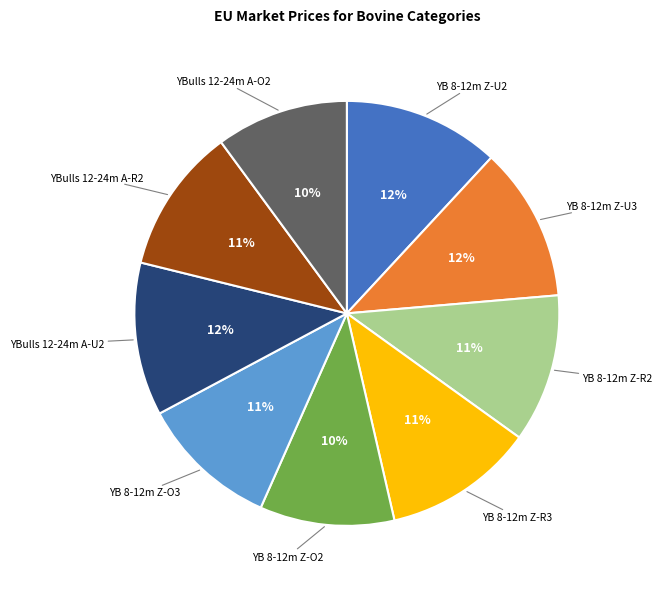

To the nearest percent, what is the difference between the largest and smallest slice percentages?

2%